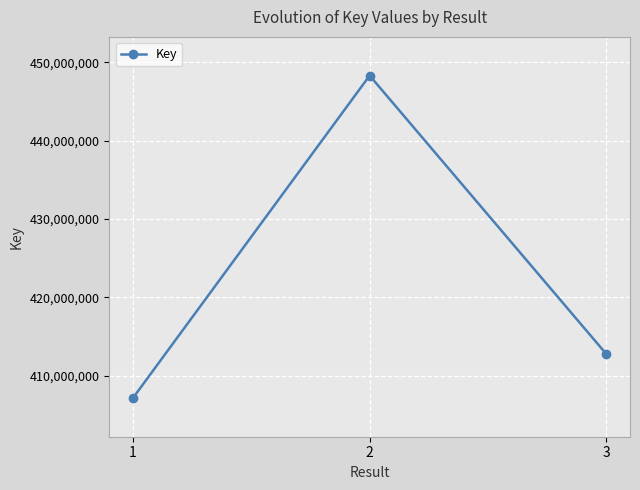

What is the value of the 1st point from the left?

407124233